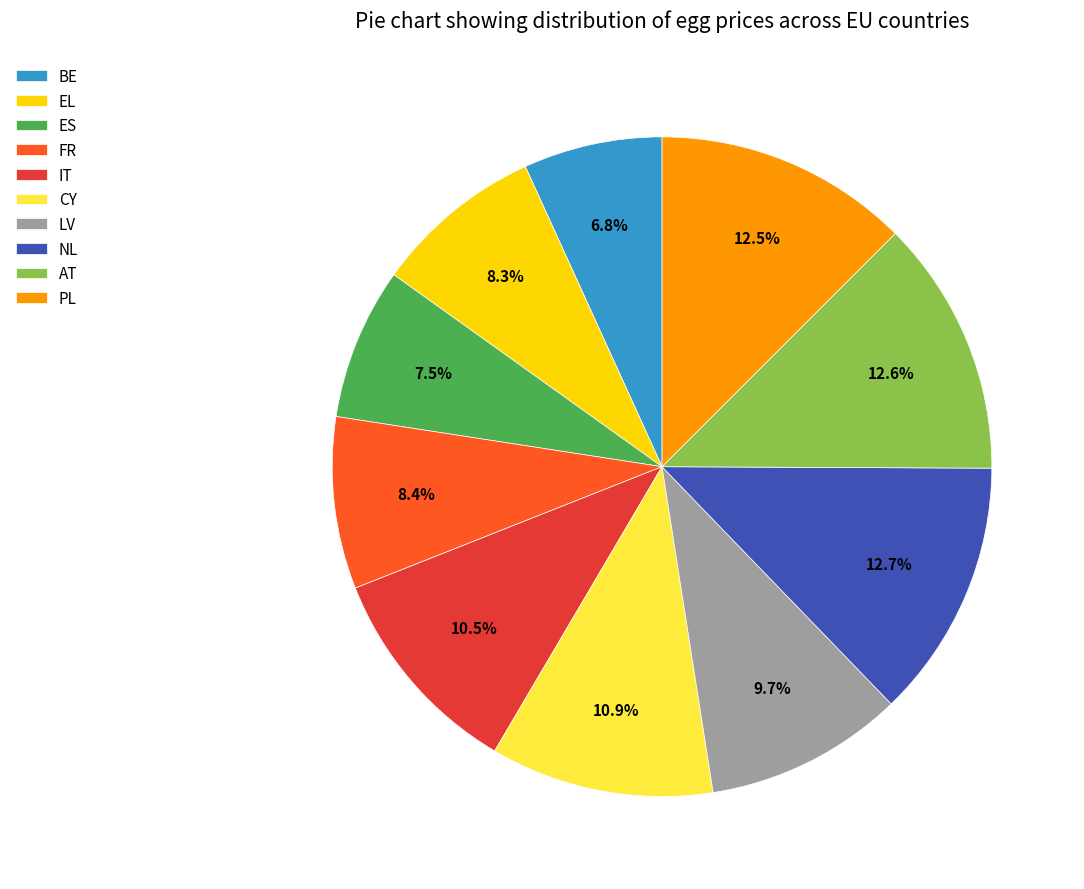

Approximately how many times larger is the value at BE compared to NL?

0.5